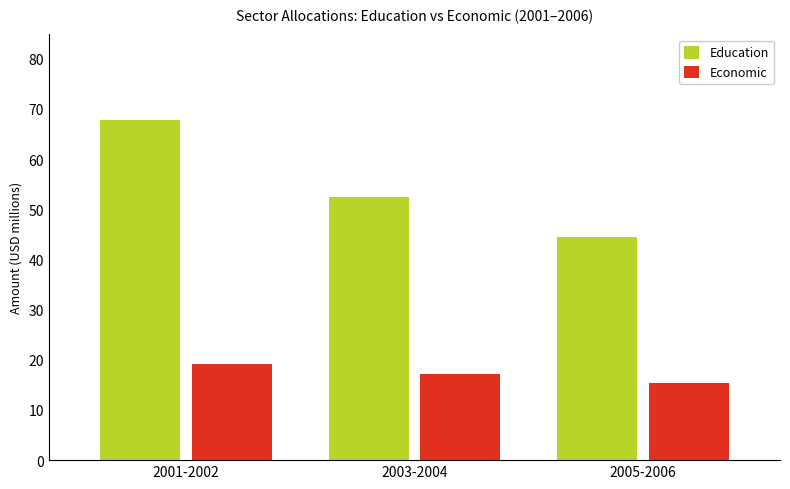

At which label does Economic first exceed 17?

2001-2002